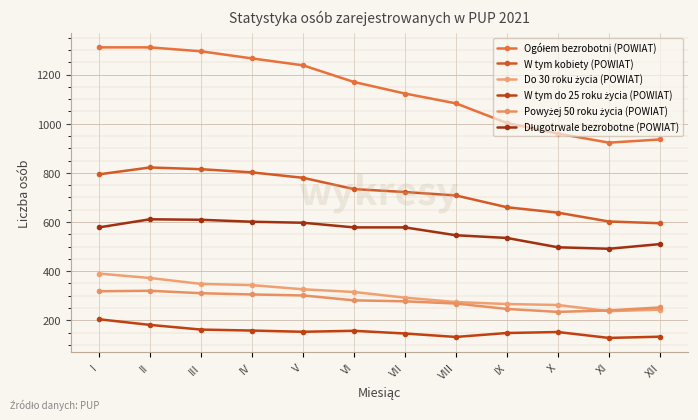

What is the total value across all series at VIII?

3011